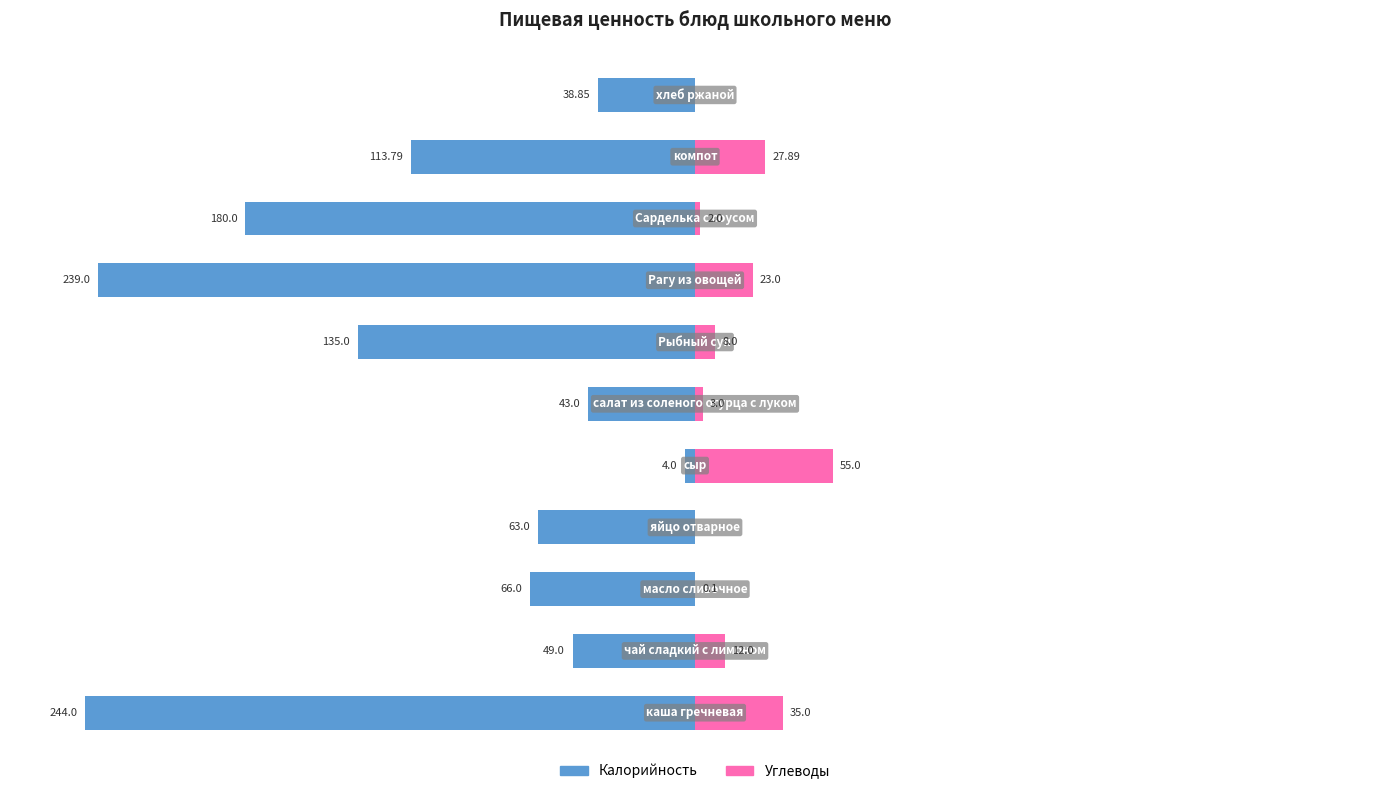

How many values in the Углеводы series are below 8?

5